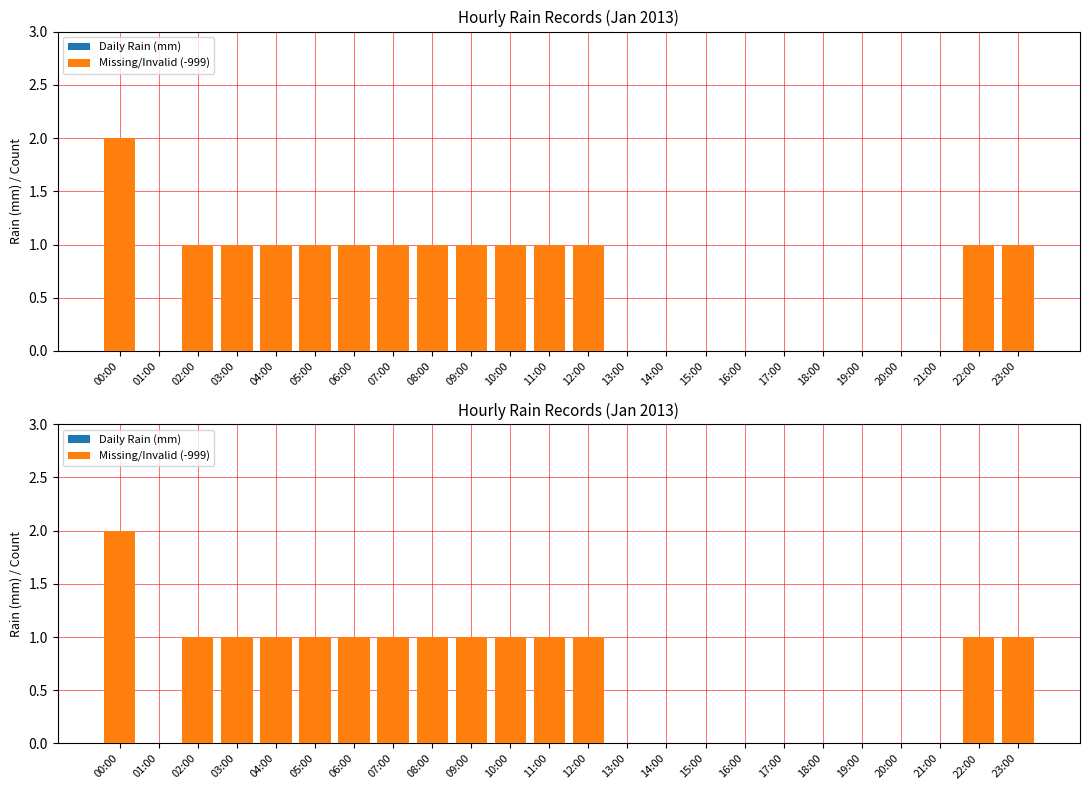

At which label is Daily Rain (mm) closest to 0?

00:00